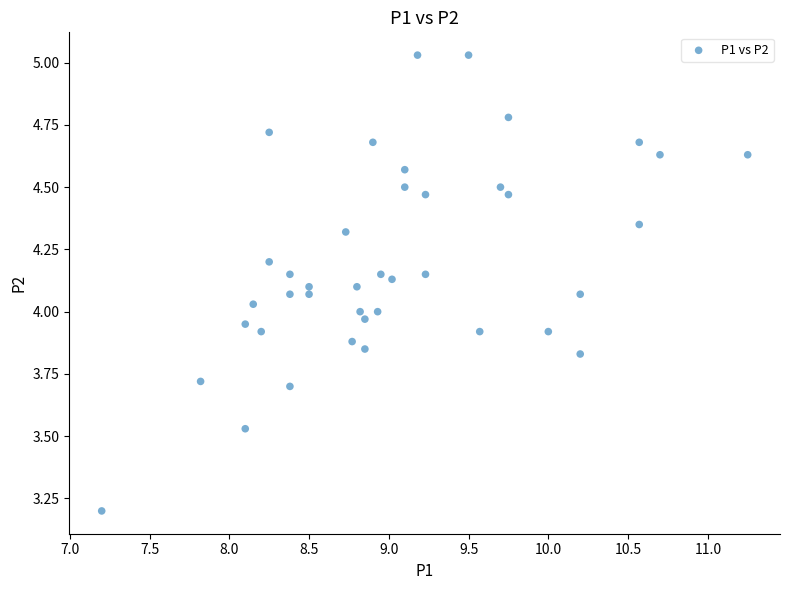

What is the range of Y values (max minus min)?

1.8